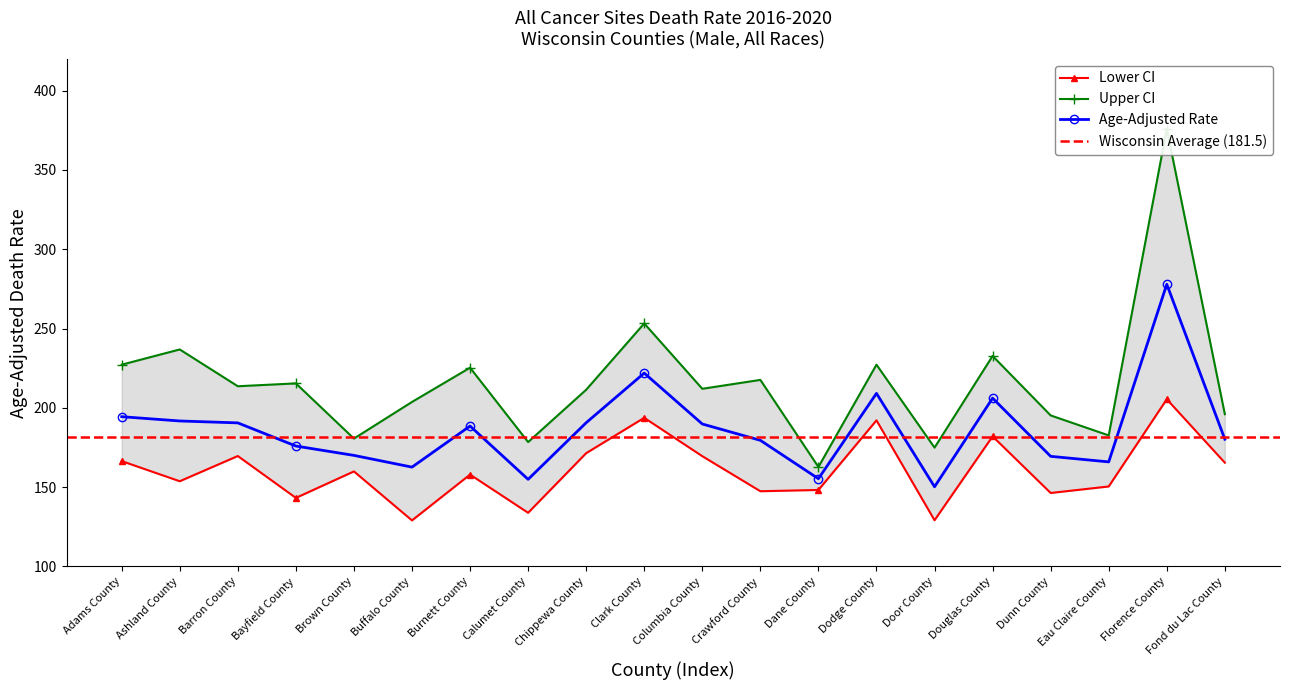

The value of Upper CI at Columbia County is 212.0. True or false?

True